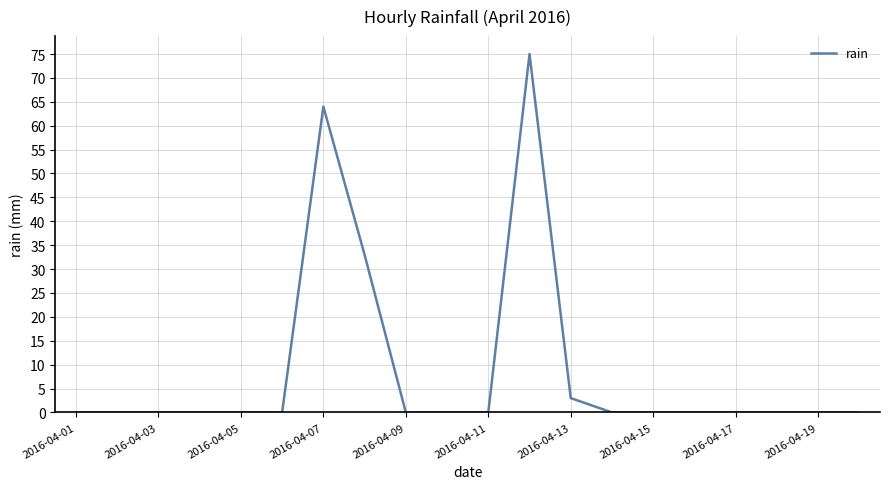

How many lines are shown in the chart?

1